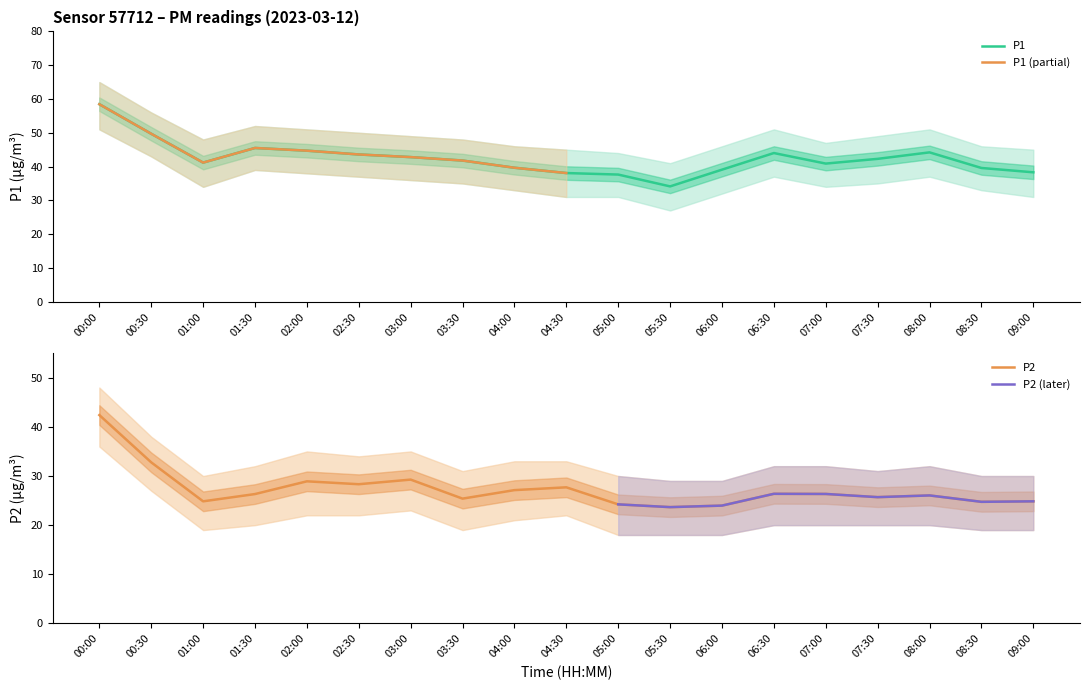

Between 06:00 and 04:30, which is larger?

06:00